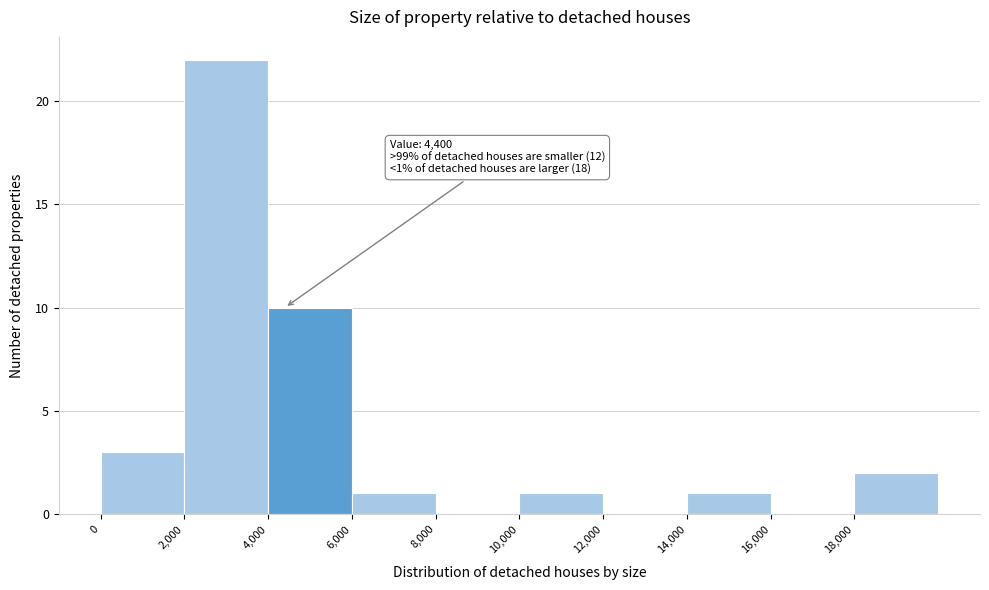

Which range on the x-axis has the tallest bar?

2000 to 4000